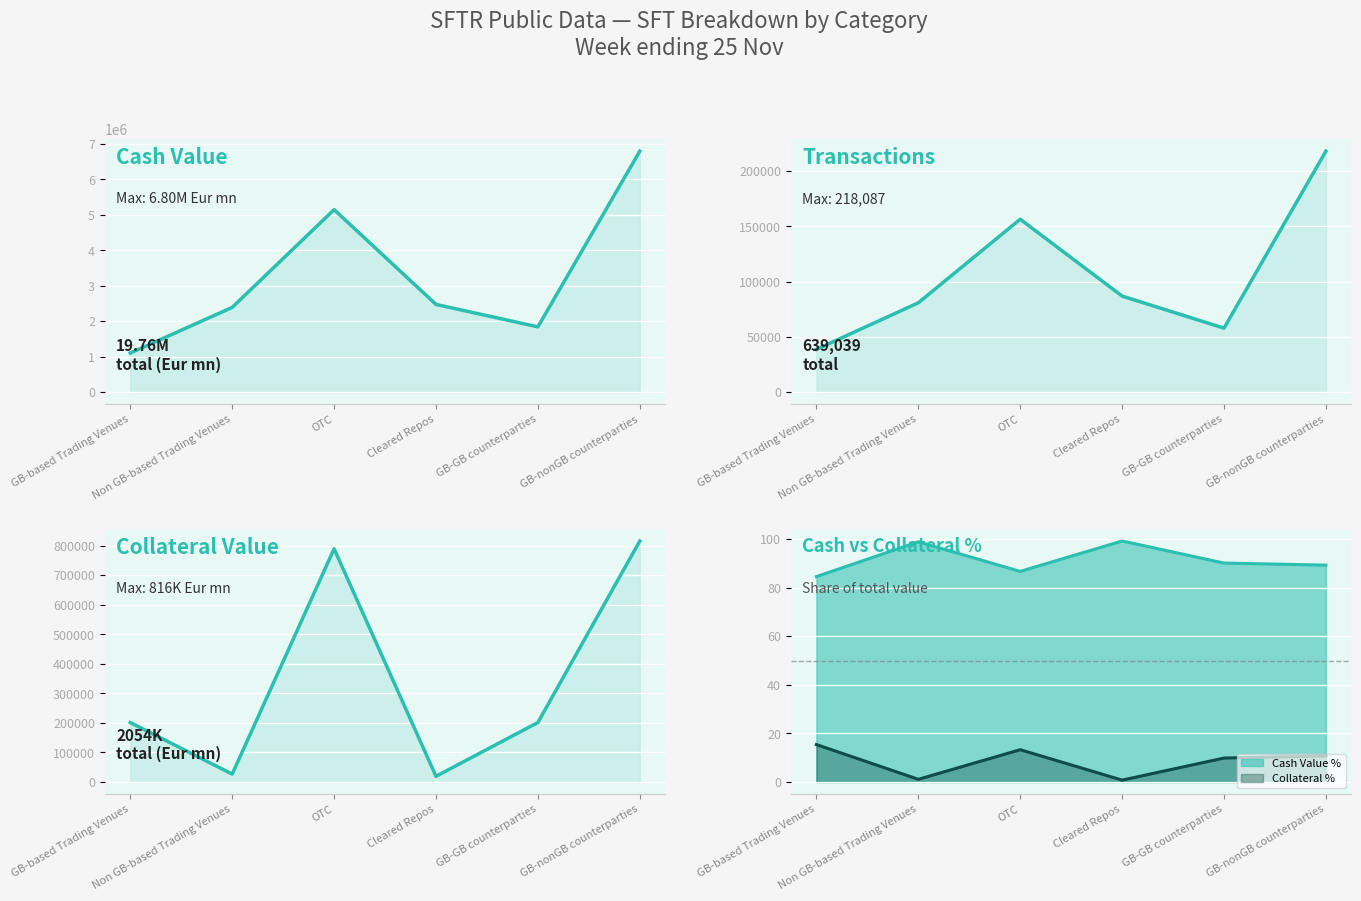

The Cash Value (Eur mn) series shows 3148077.4 at OTC. True or false?

False